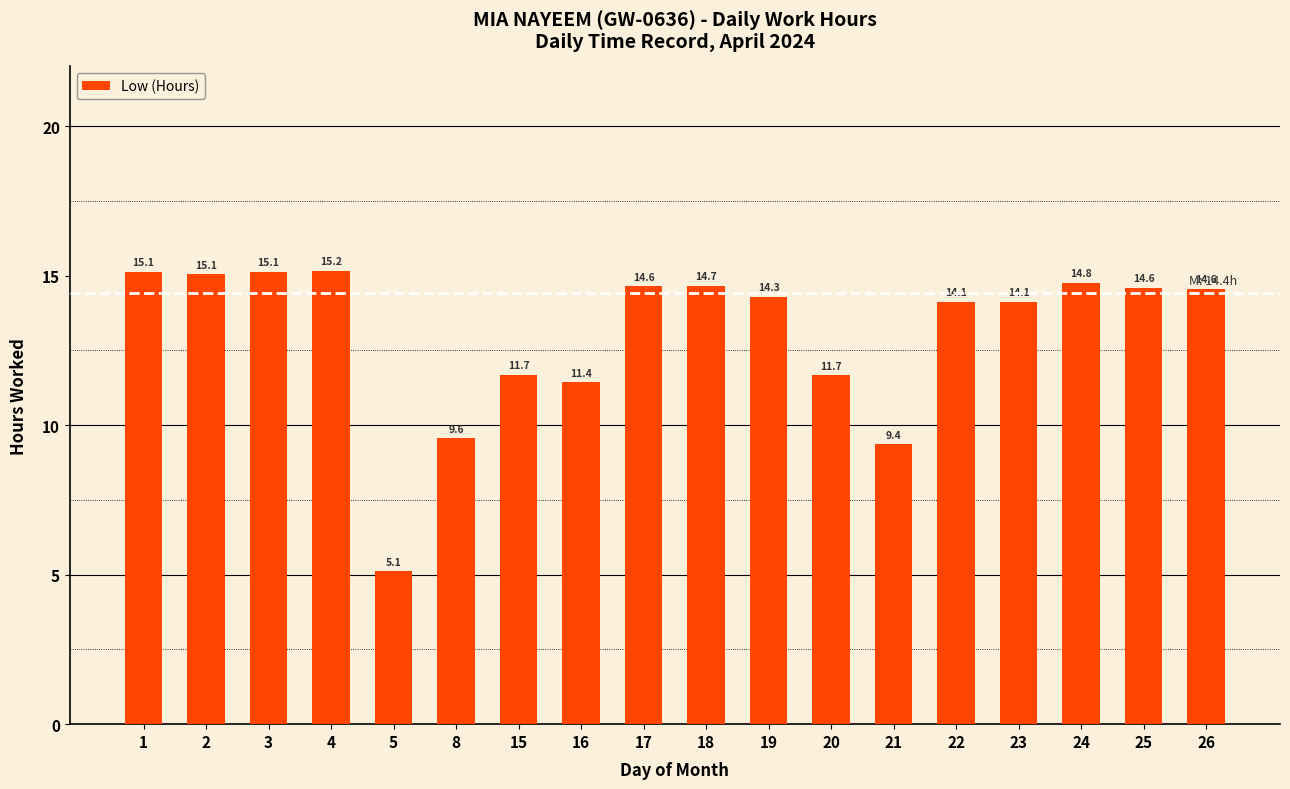

What is the difference between the maximum and second lowest values?

5.8